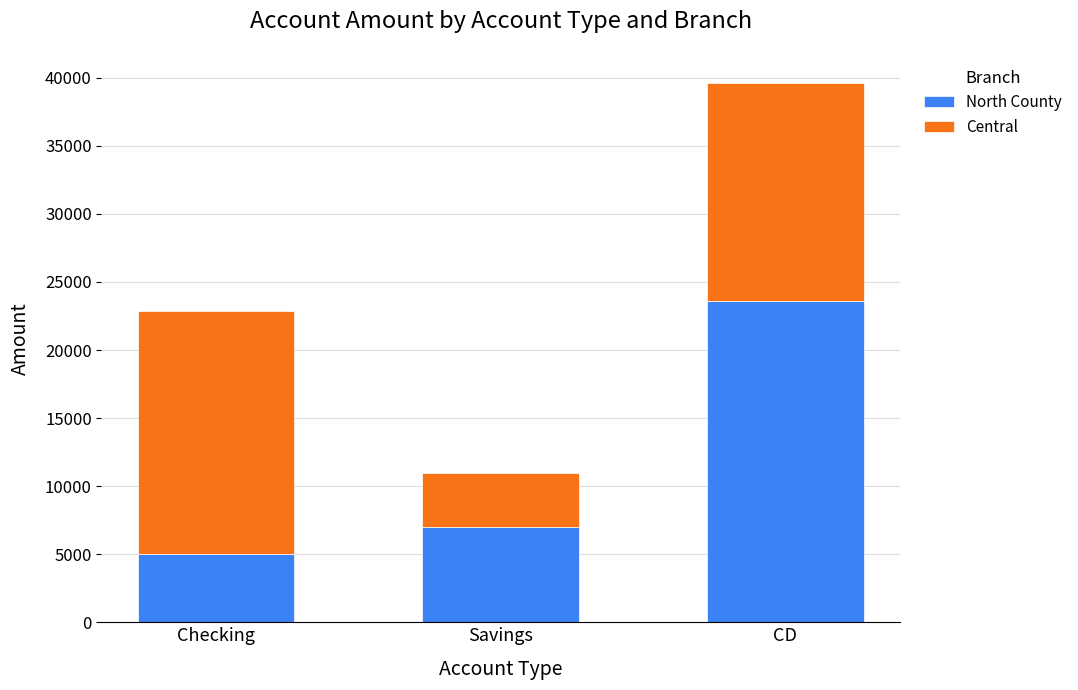

The North County series shows 5000 at Checking. True or false?

True